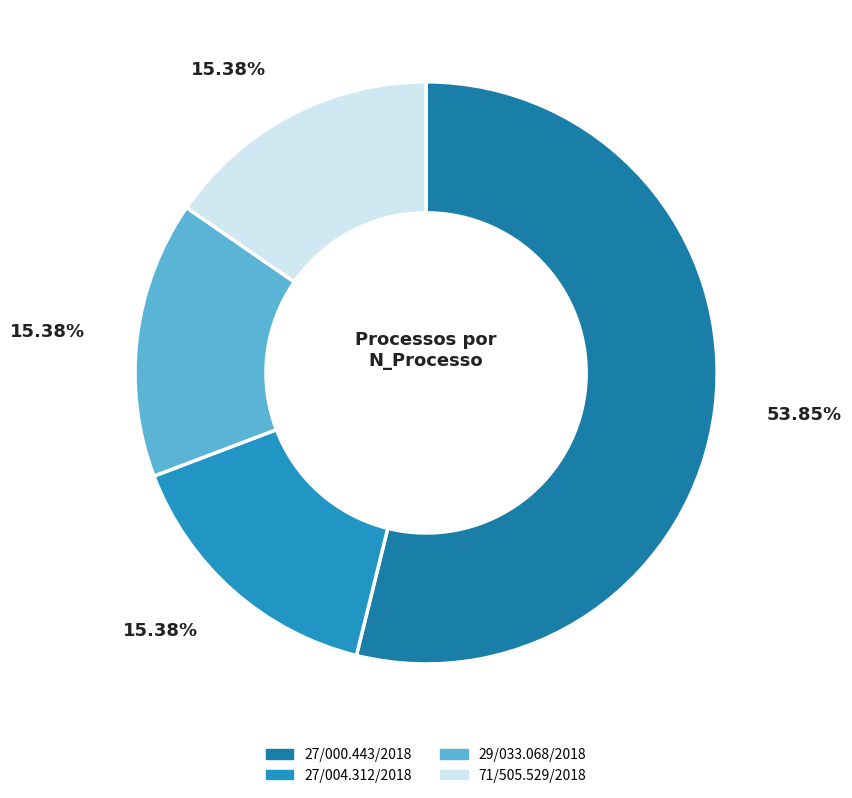

True or false: 27/004.312/2018 accounts for 30% of the total.

False